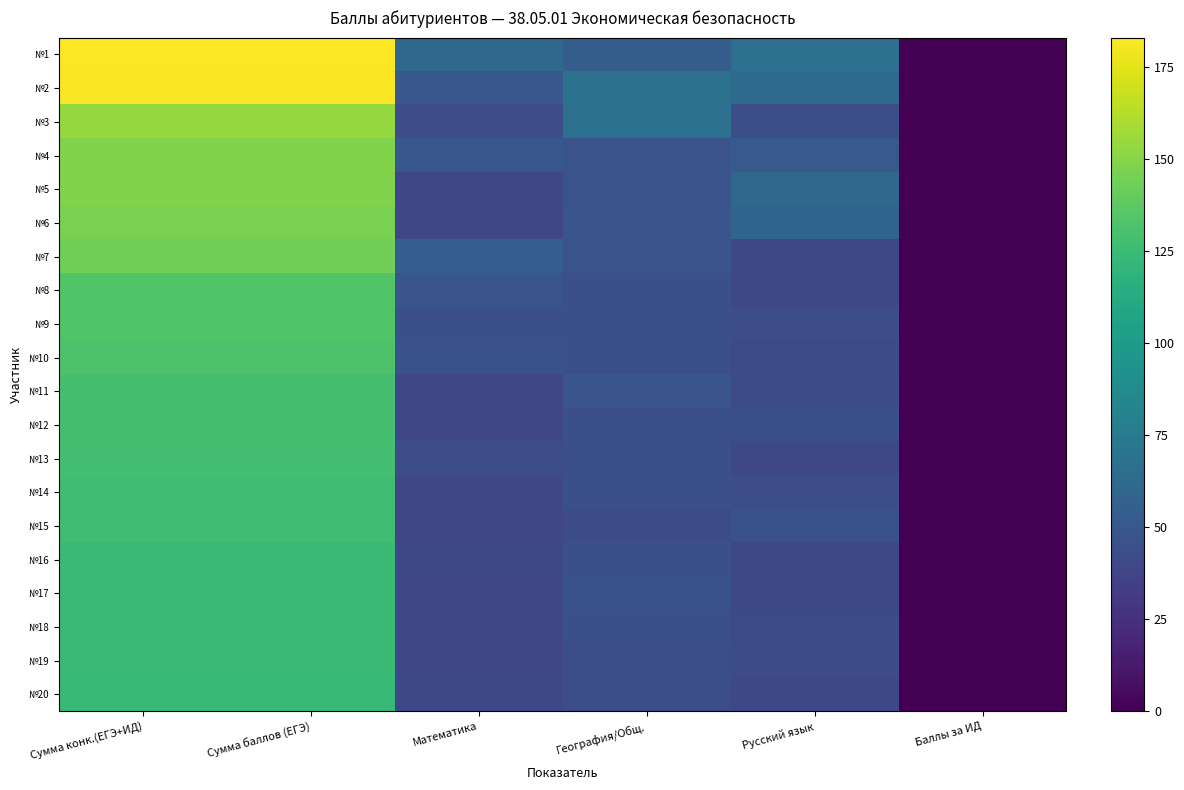

Reading right to left, list all the values displayed in this chart.

№1: Баллы за ИД=0	Русский язык=67	География/Общ.=54	Математика=62	Сумма баллов (ЕГЭ)=183	Сумма конк.(ЕГЭ+ИД)=183
№2: Баллы за ИД=0	Русский язык=64	География/Общ.=68	Математика=50	Сумма баллов (ЕГЭ)=182	Сумма конк.(ЕГЭ+ИД)=182
№3: Баллы за ИД=0	Русский язык=44	География/Общ.=67	Математика=43	Сумма баллов (ЕГЭ)=154	Сумма конк.(ЕГЭ+ИД)=154
№4: Баллы за ИД=0	Русский язык=51	География/Общ.=47	Математика=50	Сумма баллов (ЕГЭ)=148	Сумма конк.(ЕГЭ+ИД)=148
№5: Баллы за ИД=0	Русский язык=62	География/Общ.=47	Математика=39	Сумма баллов (ЕГЭ)=148	Сумма конк.(ЕГЭ+ИД)=148
№6: Баллы за ИД=0	Русский язык=59	География/Общ.=48	Математика=39	Сумма баллов (ЕГЭ)=146	Сумма конк.(ЕГЭ+ИД)=146
№7: Баллы за ИД=0	Русский язык=40	География/Общ.=48	Математика=55	Сумма баллов (ЕГЭ)=143	Сумма конк.(ЕГЭ+ИД)=143
№8: Баллы за ИД=0	Русский язык=40	География/Общ.=45	Математика=48	Сумма баллов (ЕГЭ)=133	Сумма конк.(ЕГЭ+ИД)=133
№9: Баллы за ИД=0	Русский язык=43	География/Общ.=45	Математика=45	Сумма баллов (ЕГЭ)=133	Сумма конк.(ЕГЭ+ИД)=133
№10: Баллы за ИД=0	Русский язык=41	География/Общ.=45	Математика=46	Сумма баллов (ЕГЭ)=132	Сумма конк.(ЕГЭ+ИД)=132
№11: Баллы за ИД=0	Русский язык=42	География/Общ.=48	Математика=39	Сумма баллов (ЕГЭ)=129	Сумма конк.(ЕГЭ+ИД)=129
№12: Баллы за ИД=0	Русский язык=45	География/Общ.=45	Математика=39	Сумма баллов (ЕГЭ)=129	Сумма конк.(ЕГЭ+ИД)=129
№13: Баллы за ИД=0	Русский язык=40	География/Общ.=45	Математика=43	Сумма баллов (ЕГЭ)=128	Сумма конк.(ЕГЭ+ИД)=128
№14: Баллы за ИД=0	Русский язык=43	География/Общ.=45	Математика=39	Сумма баллов (ЕГЭ)=127	Сумма конк.(ЕГЭ+ИД)=127
№15: Баллы за ИД=0	Русский язык=46	География/Общ.=42	Математика=39	Сумма баллов (ЕГЭ)=127	Сумма конк.(ЕГЭ+ИД)=127
№16: Баллы за ИД=0	Русский язык=40	География/Общ.=45	Математика=40	Сумма баллов (ЕГЭ)=125	Сумма конк.(ЕГЭ+ИД)=125
№17: Баллы за ИД=0	Русский язык=40	География/Общ.=46	Математика=39	Сумма баллов (ЕГЭ)=125	Сумма конк.(ЕГЭ+ИД)=125
№18: Баллы за ИД=0	Русский язык=41	География/Общ.=45	Математика=39	Сумма баллов (ЕГЭ)=125	Сумма конк.(ЕГЭ+ИД)=125
№19: Баллы за ИД=0	Русский язык=42	География/Общ.=44	Математика=39	Сумма баллов (ЕГЭ)=125	Сумма конк.(ЕГЭ+ИД)=125
№20: Баллы за ИД=0	Русский язык=40	География/Общ.=44	Математика=40	Сумма баллов (ЕГЭ)=124	Сумма конк.(ЕГЭ+ИД)=124